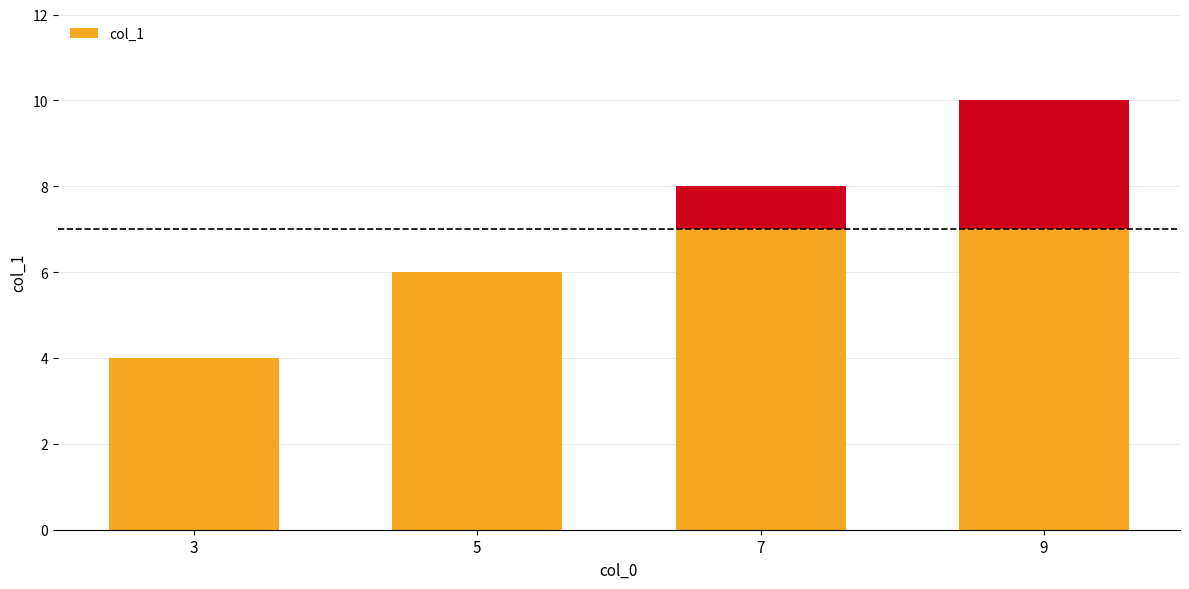

What is the difference between the maximum and minimum values?

6